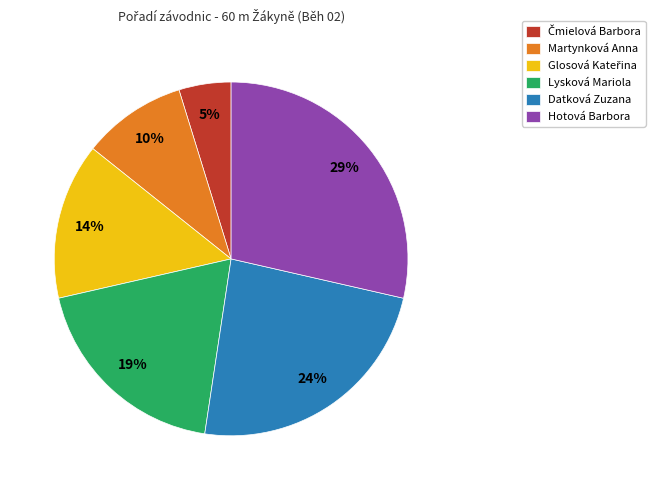

To the nearest percent, what portion does Datková Zuzana represent?

24%